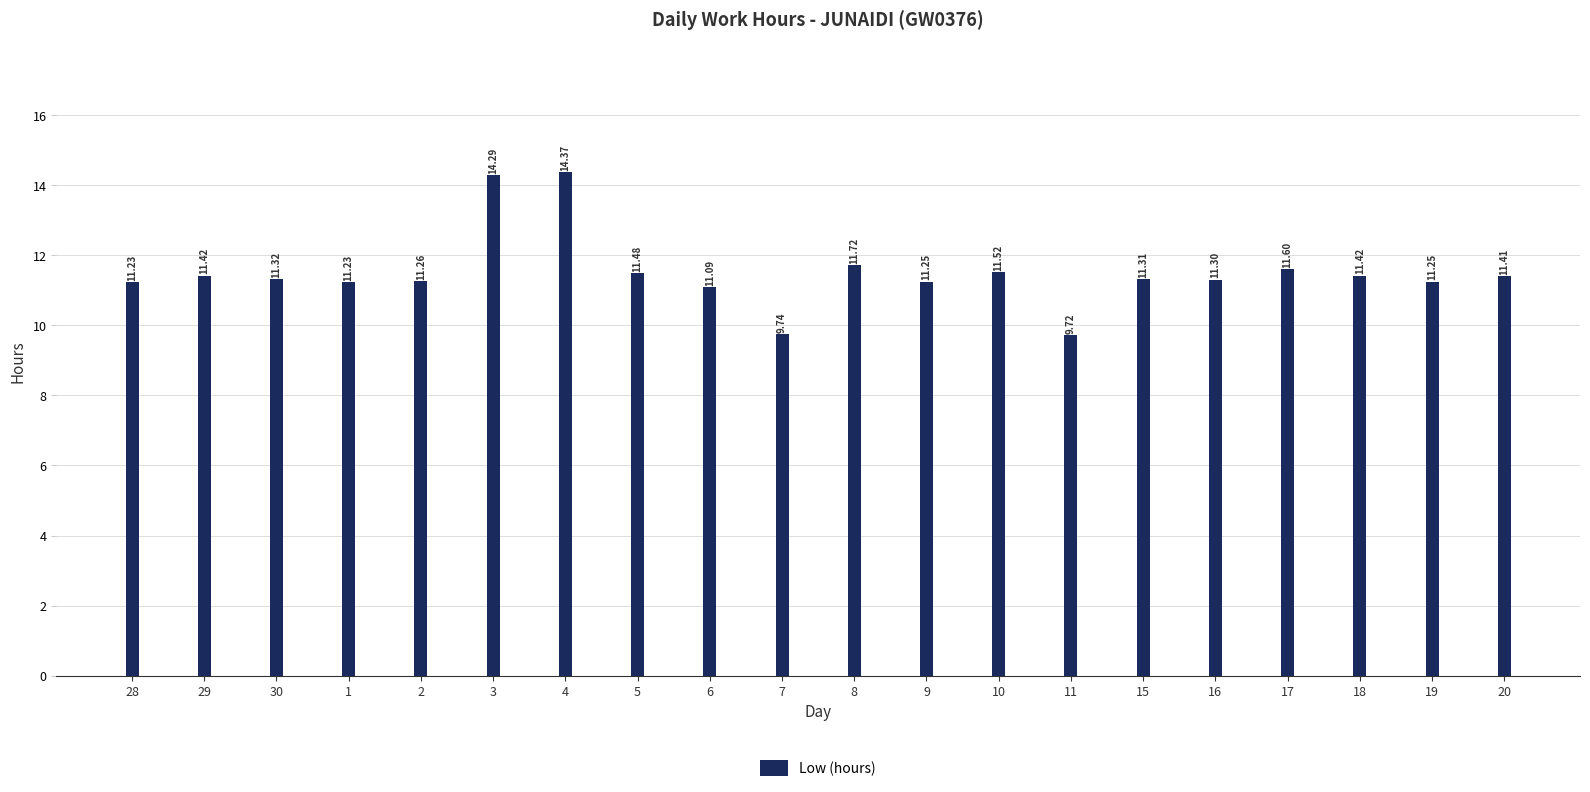

What is the greatest value displayed?

14.4